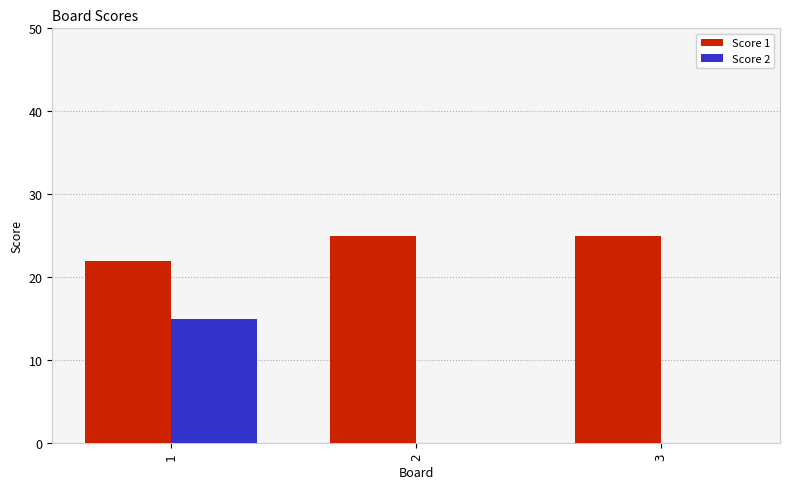

Is it true that Score 2 equals 0 at 2?

True